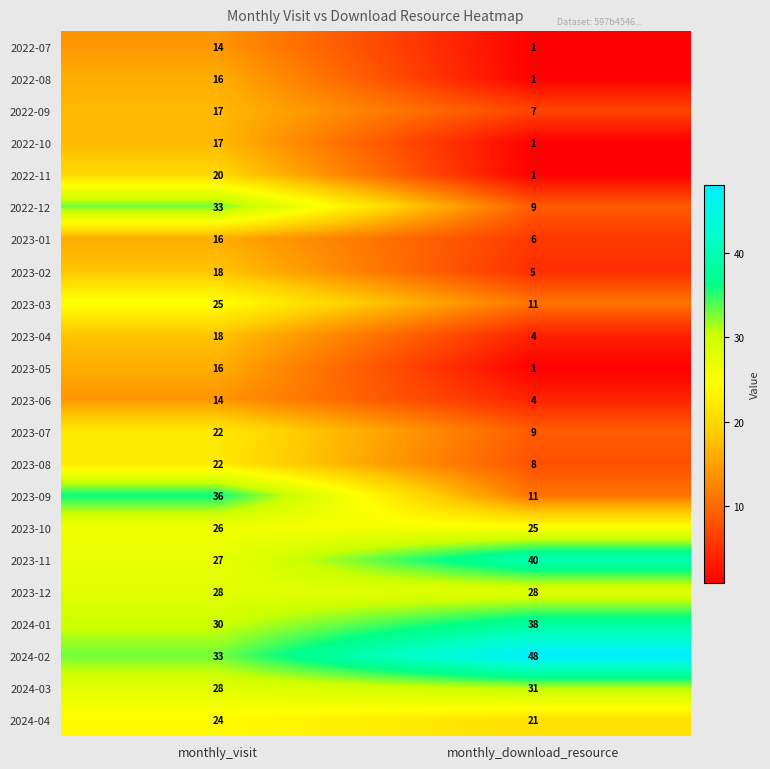

Which series has the largest total across all categories?

2024-02